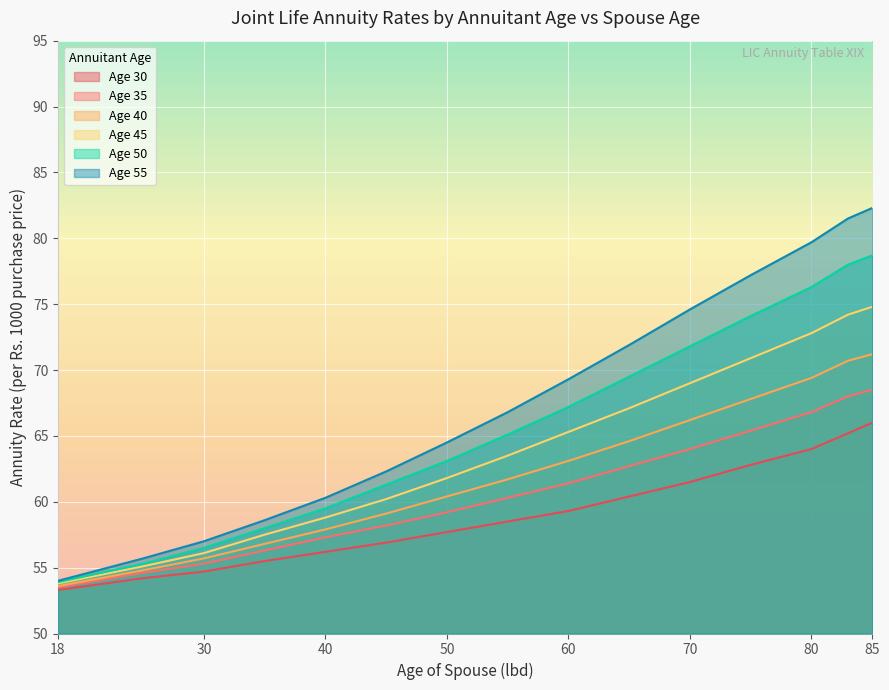

Reading left to right, extract all data points from this chart.

Age 30: 18=53.3	25=54.2	30=54.7	35=55.5	40=56.2	45=56.9	50=57.7	55=58.5	60=59.3	65=60.4	70=61.5	75=62.8	80=64.0	83=65.2	85=66.0
Age 35: 18=53.5	25=54.6	30=55.3	35=56.3	40=57.3	45=58.2	50=59.2	55=60.3	60=61.4	65=62.7	70=64.0	75=65.4	80=66.8	83=68.0	85=68.5
Age 40: 18=53.6	25=54.8	30=55.7	35=56.8	40=57.9	45=59.1	50=60.4	55=61.7	60=63.1	65=64.6	70=66.2	75=67.8	80=69.4	83=70.7	85=71.2
Age 45: 18=53.8	25=55.1	30=56.1	35=57.5	40=58.8	45=60.2	50=61.8	55=63.5	60=65.3	65=67.1	70=69.0	75=70.9	80=72.8	83=74.2	85=74.8
Age 50: 18=53.9	25=55.3	30=56.5	35=58.0	40=59.5	45=61.3	50=63.1	55=65.1	60=67.2	65=69.5	70=71.8	75=74.1	80=76.3	83=78.0	85=78.7
Age 55: 18=54.0	25=55.7	30=57.0	35=58.6	40=60.3	45=62.3	50=64.5	55=66.8	60=69.3	65=71.9	70=74.6	75=77.2	80=79.7	83=81.5	85=82.3